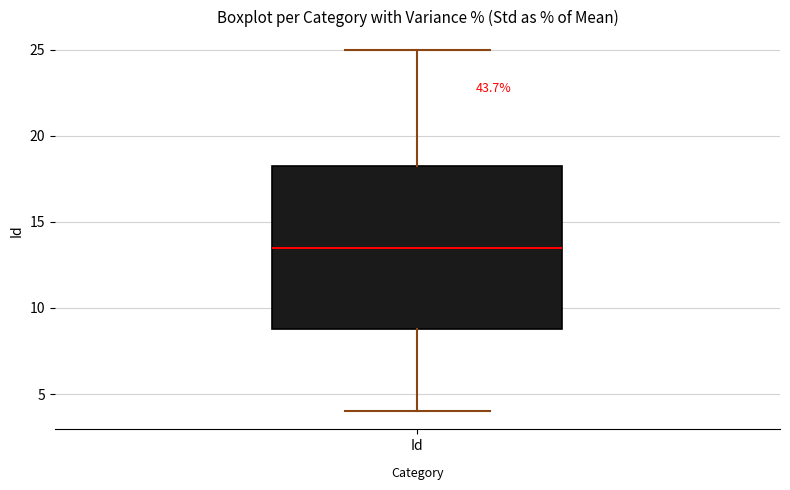

Where does the upper whisker of the box for Id end on the y-axis? The values are not printed on the chart, so give them approximately, as read against the axis.

25.0